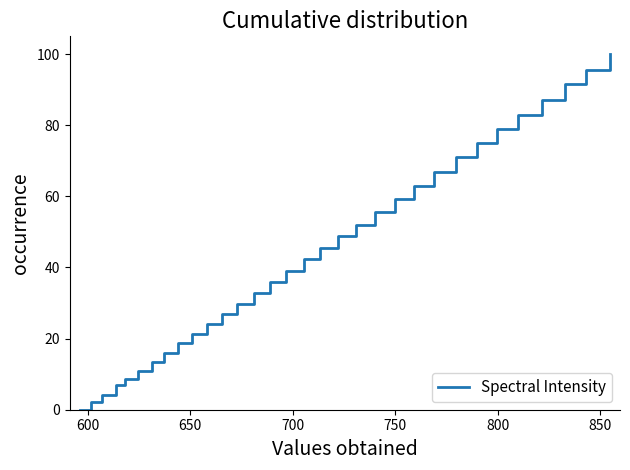

What is the greatest value displayed?

100.0